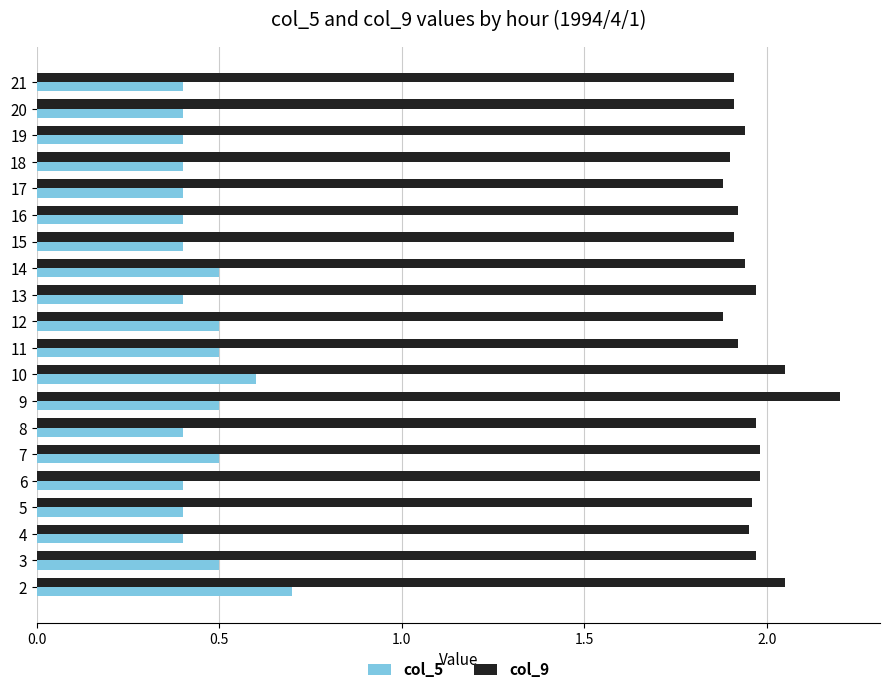

Is it true that col_5 equals 0.5 at 3?

True